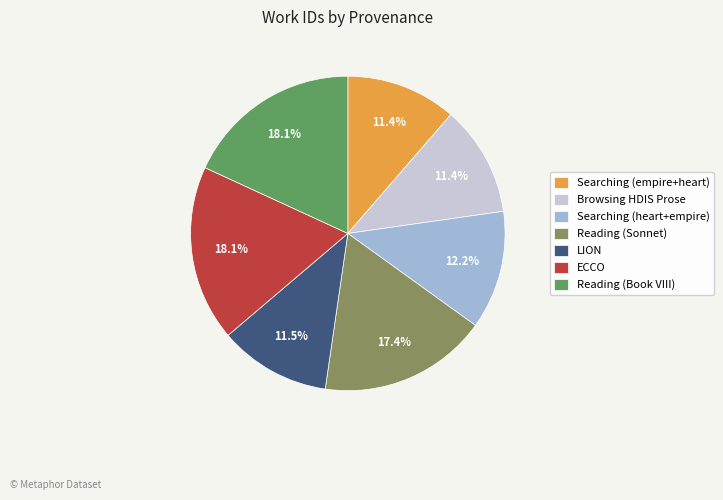

Approximately how many times larger is the value at LION compared to ECCO?

0.6